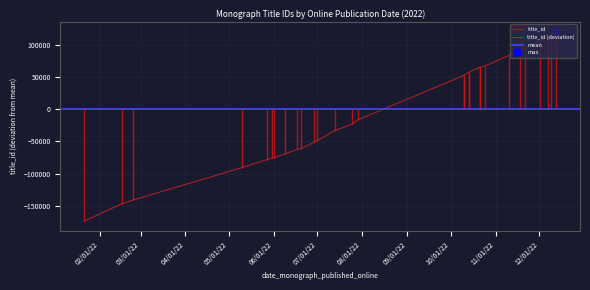

What is the difference between the values at 2022-11-21 and 2022-05-31?

169789